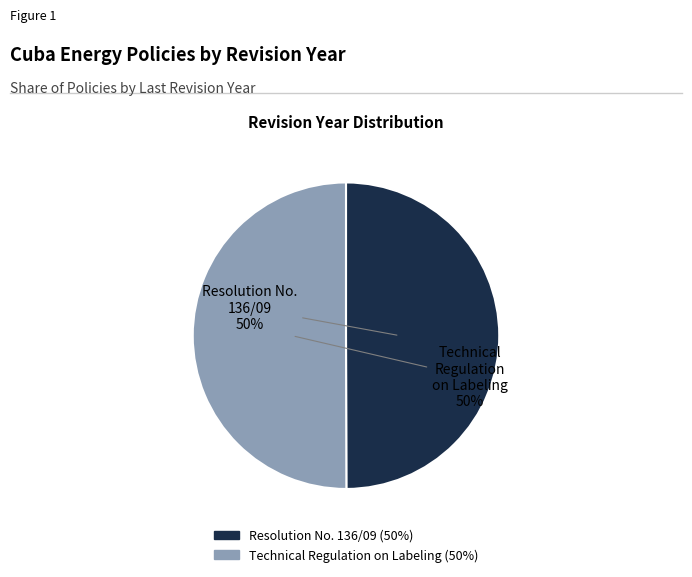

The Resolution No. 136/09 slice represents 50% of the pie. True or false?

True